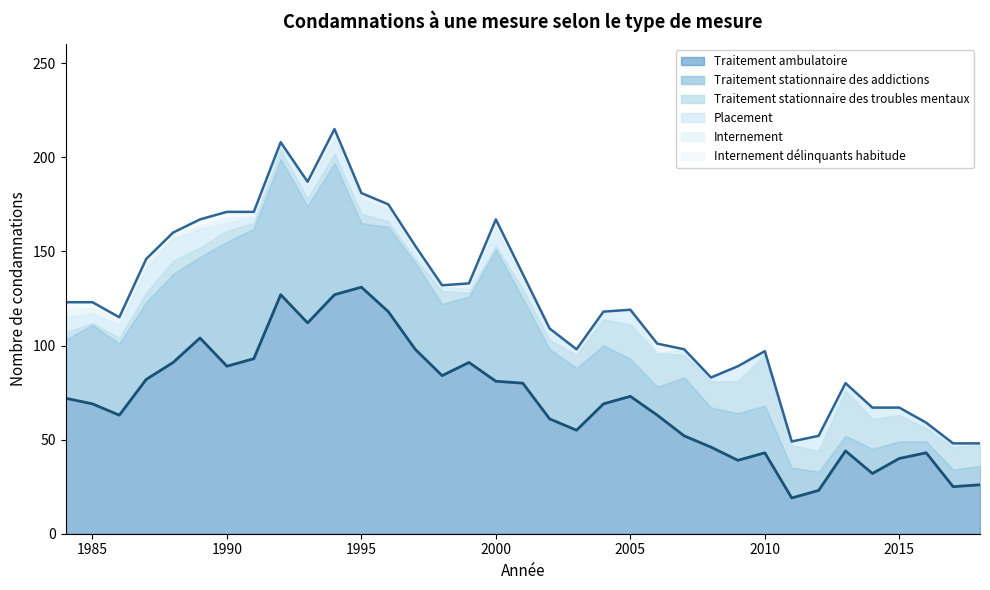

What is the approximate value of Traitement stationnaire des addictions at 1999?

35